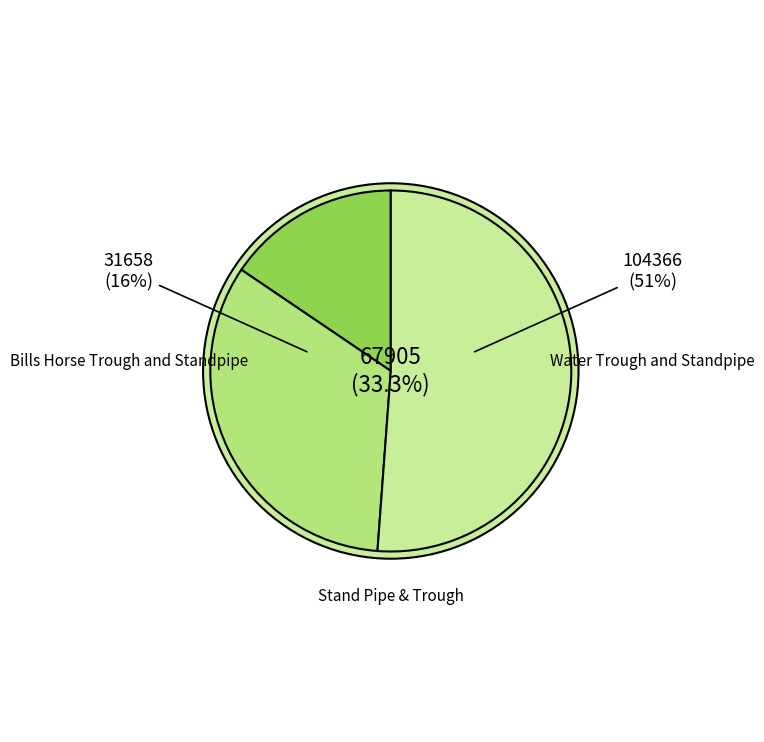

Rank the categories by value from highest to lowest.

Water Trough and Standpipe, Stand Pipe & Trough, Bills Horse Trough and Standpipe